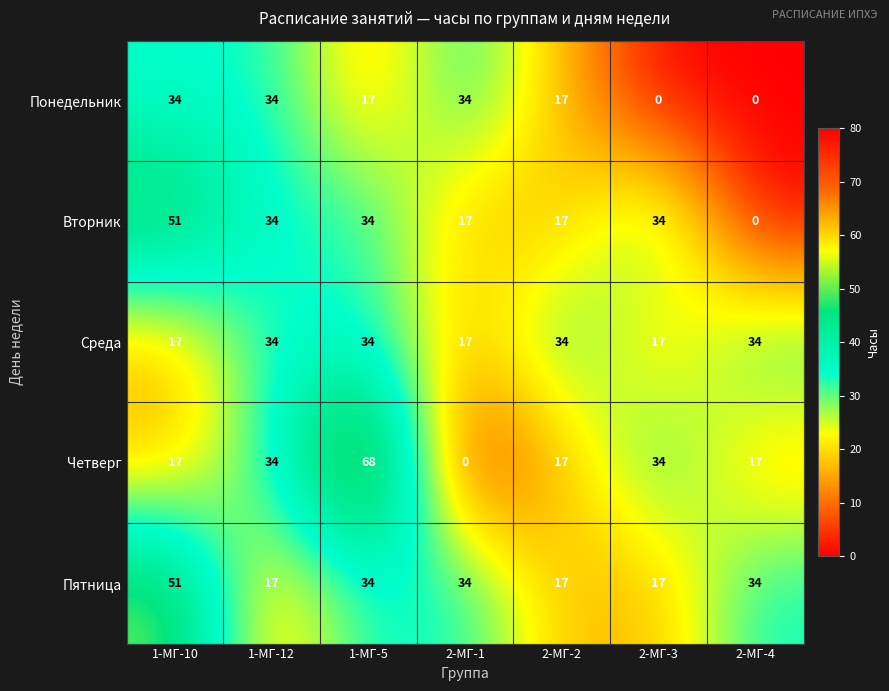

At which label does Пятница reach its peak?

1-МГ-10